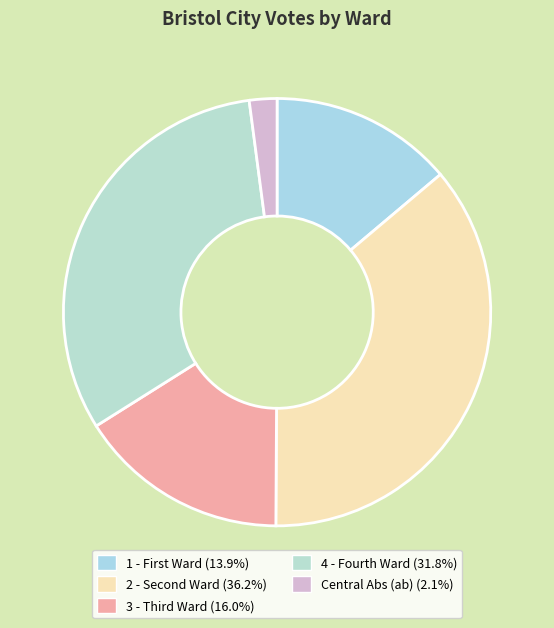

Which category has the smallest portion of the pie?

Central Abs (ab)